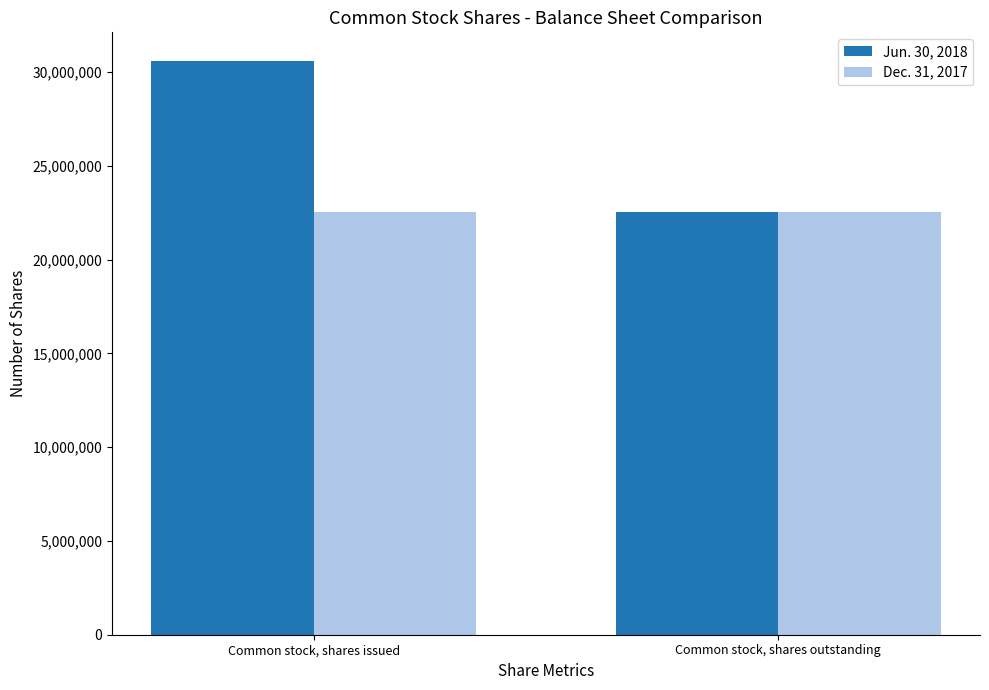

Rank the series by their maximum value, from lowest to highest.

Dec. 31, 2017, Jun. 30, 2018